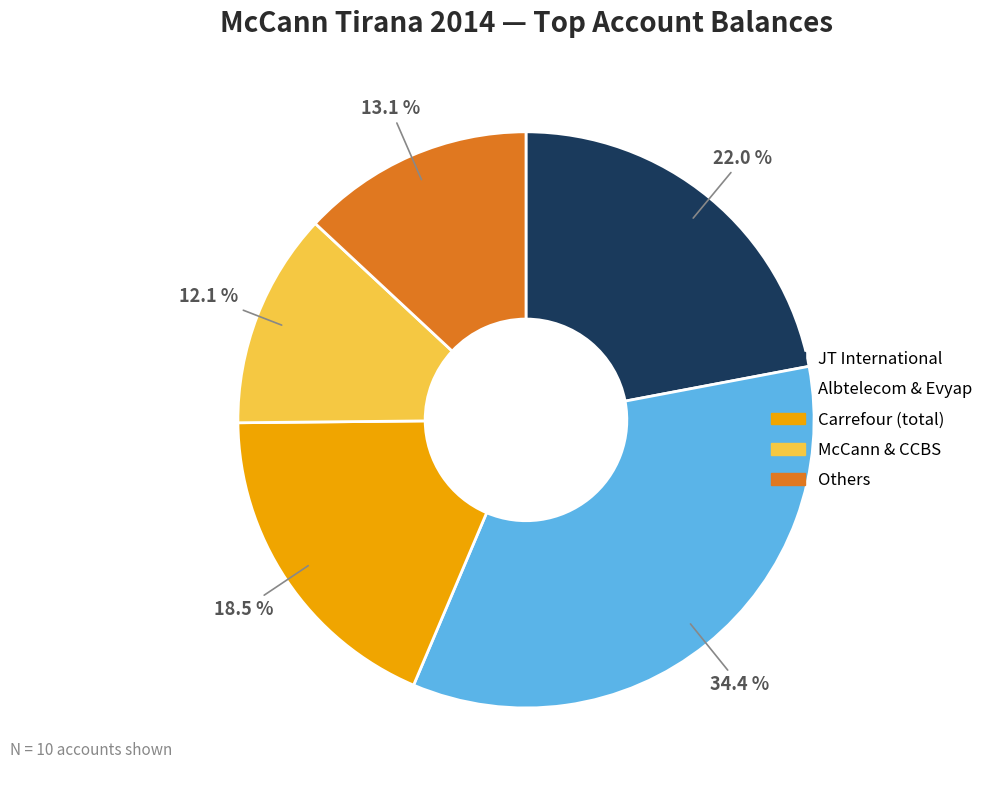

Does any single category account for the majority?

No